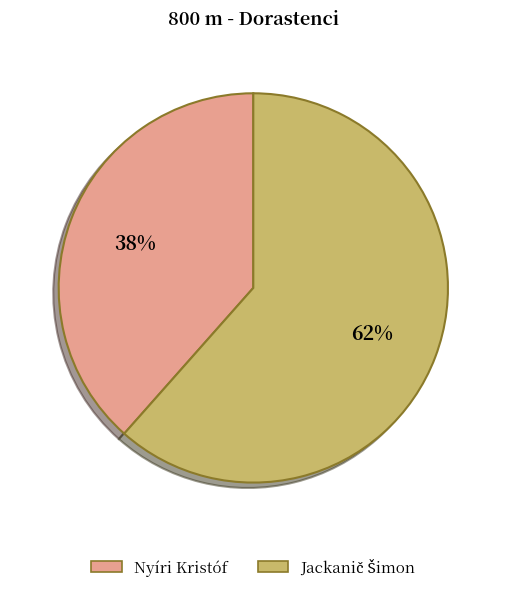

To the nearest percent, what is the average slice percentage?

50%